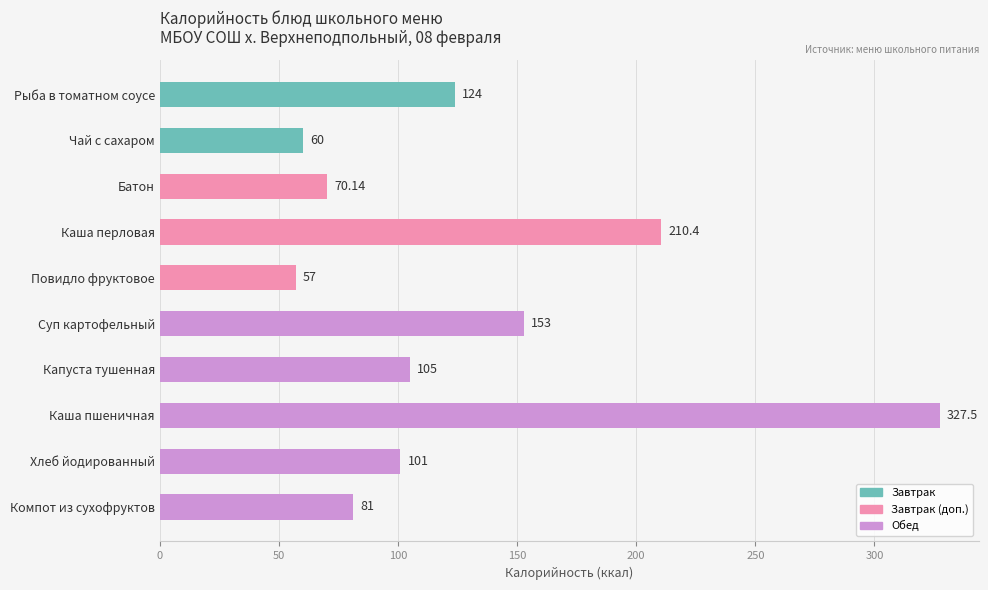

Are the bars grouped side by side (vs. stacked)?

No